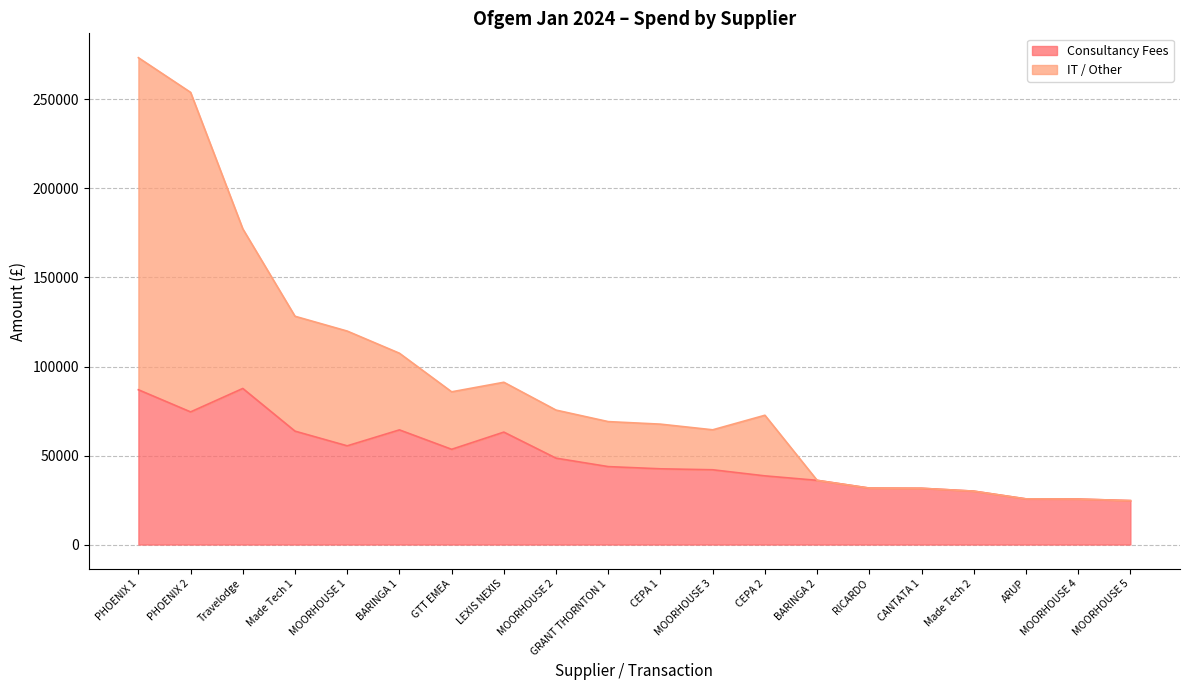

Is it true that IT / Other equals 94778.4 at GRANT THORNTON 1?

False